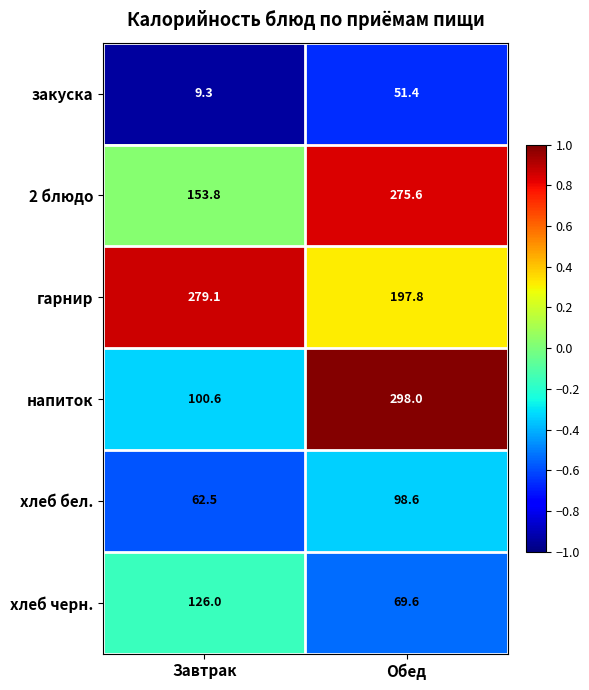

What is the smallest value displayed?

9.3